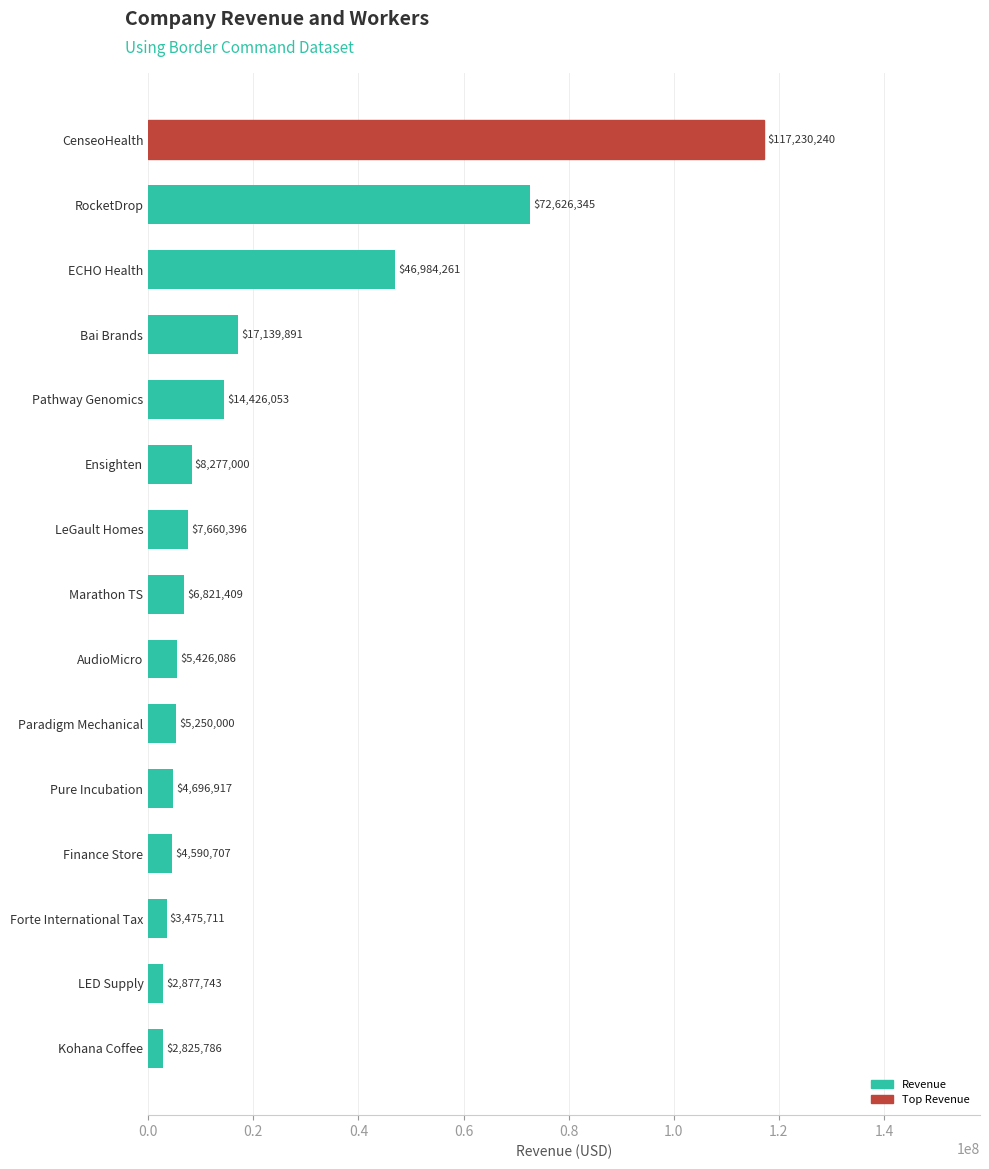

Reading top to bottom, list all the values displayed in this chart.

117230240	72626345	46984261	17139891	14426053	8277000	7660396	6821409	5426086	5250000	4696917	4590707	3475711	2877743	2825786